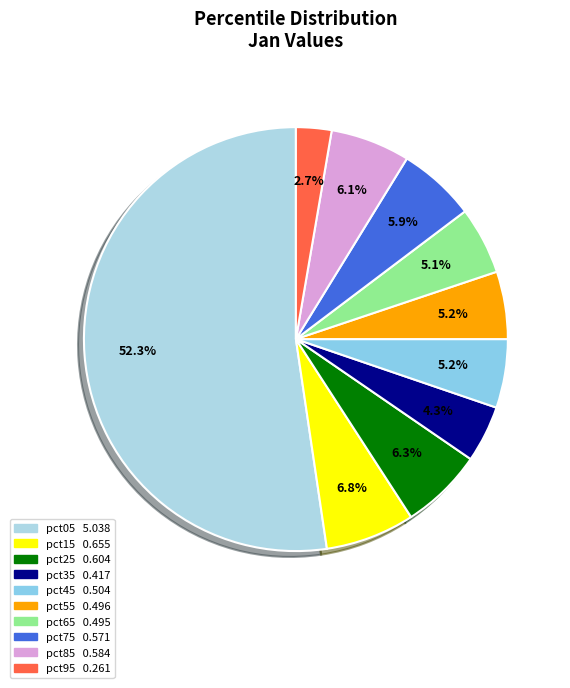

Is there any slice that represents more than half of the pie?

Yes